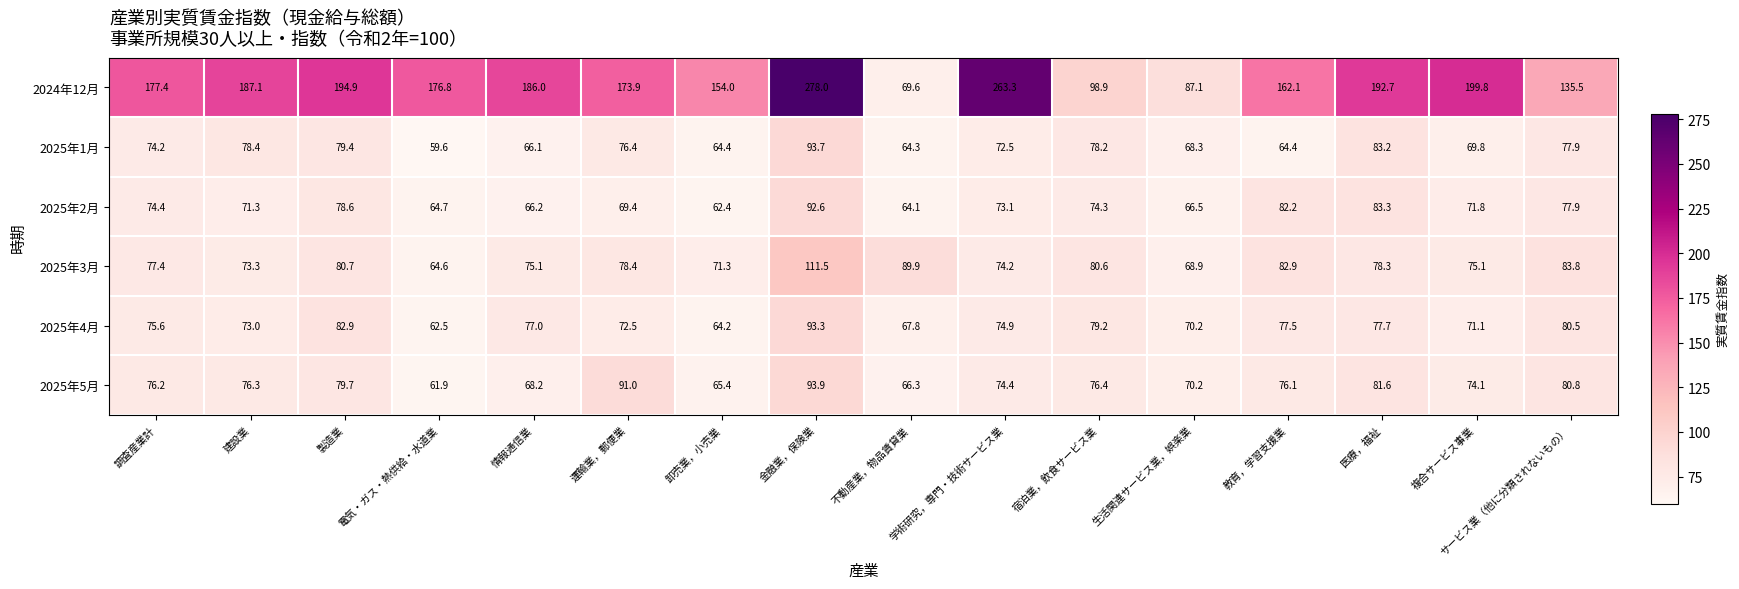

At which category is the sum across all series the highest?

金融業，保険業